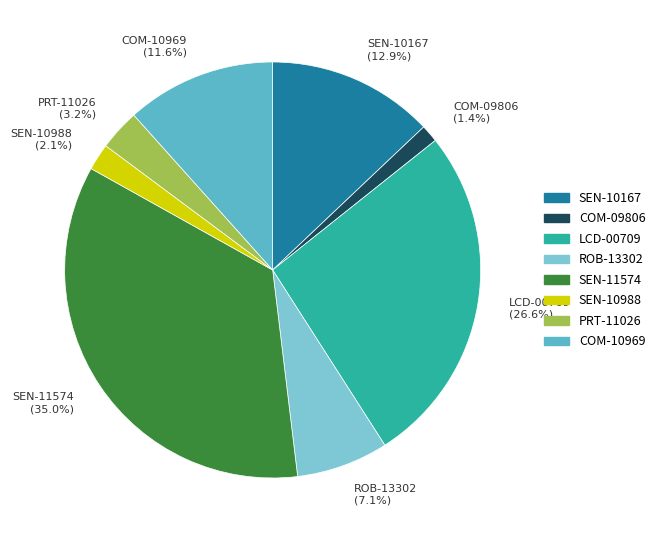

Does ROB-13302 represent more than half of the total?

No